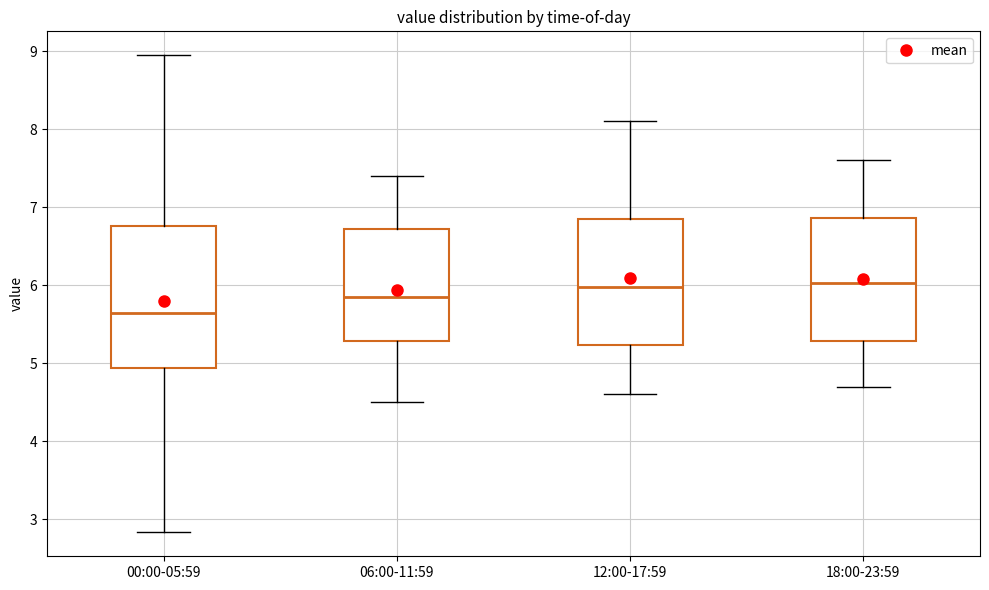

Which box has the lowest median line?

00:00-05:59